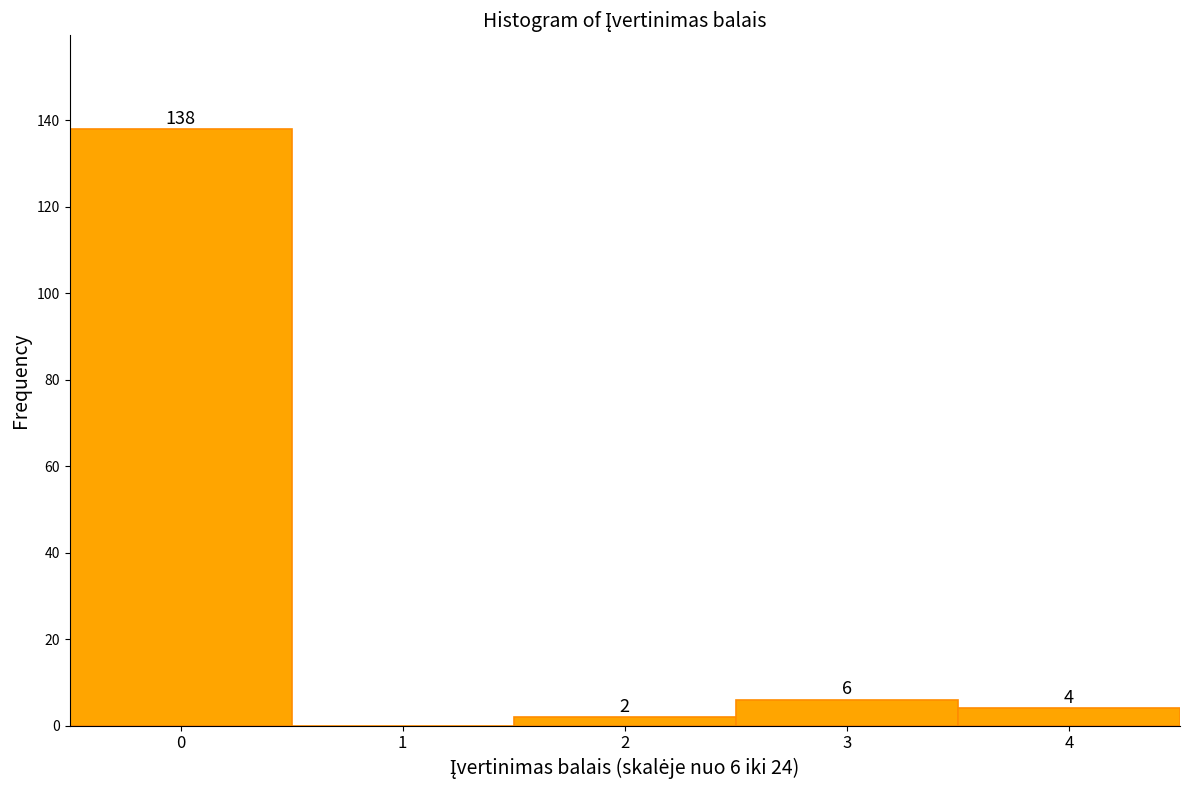

Reading left to right, transcribe all the data shown in this chart.

0=138	1=0	2=2	3=6	4=4